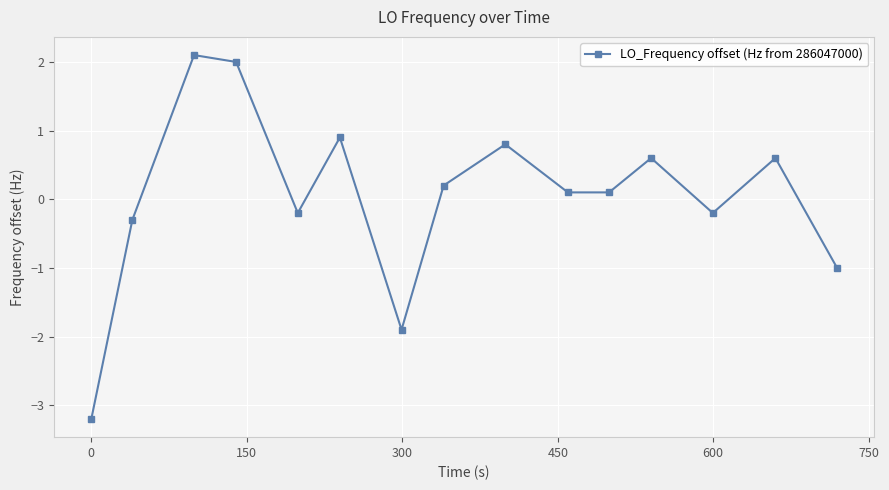

What is the difference between the maximum and minimum values?

5.3